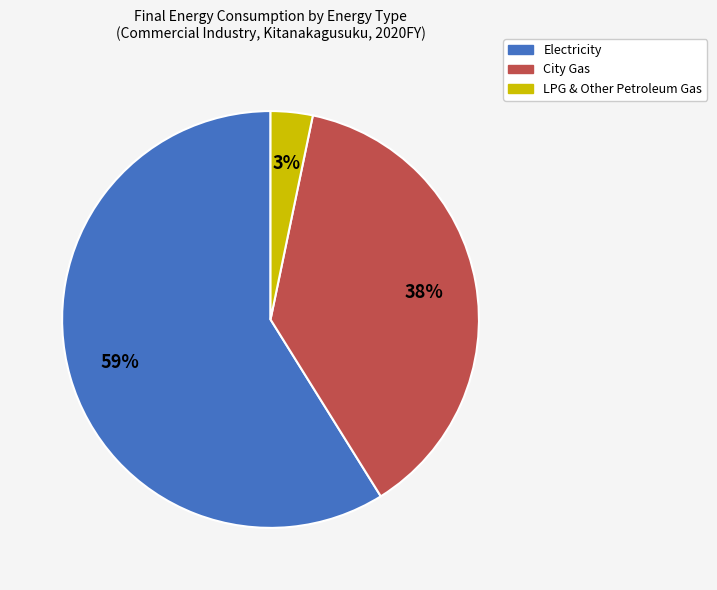

Which has a higher value, City Gas or LPG & Other Petroleum Gas?

City Gas